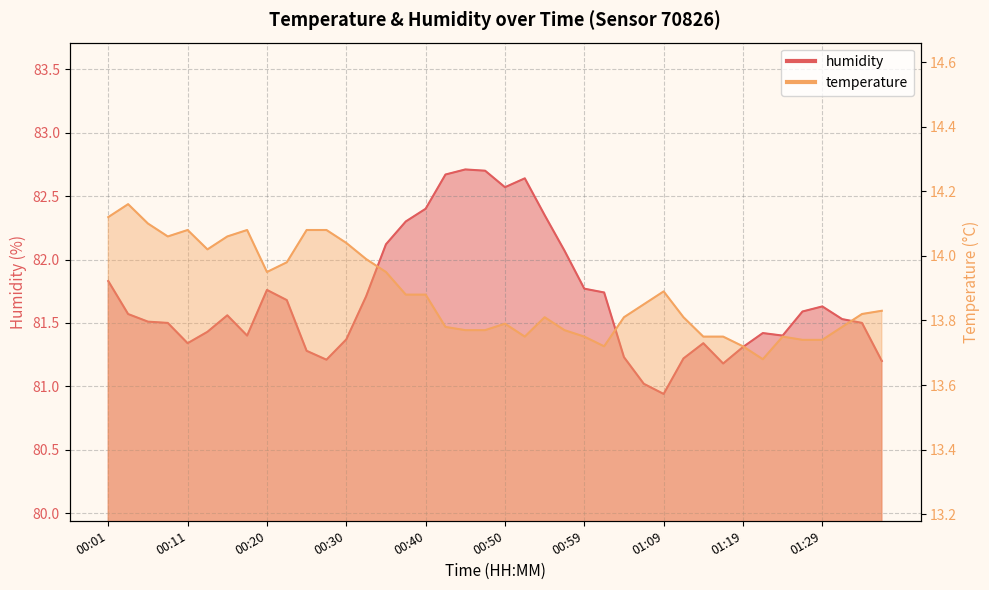

True or false: temperature and humidity cross at least once.

False